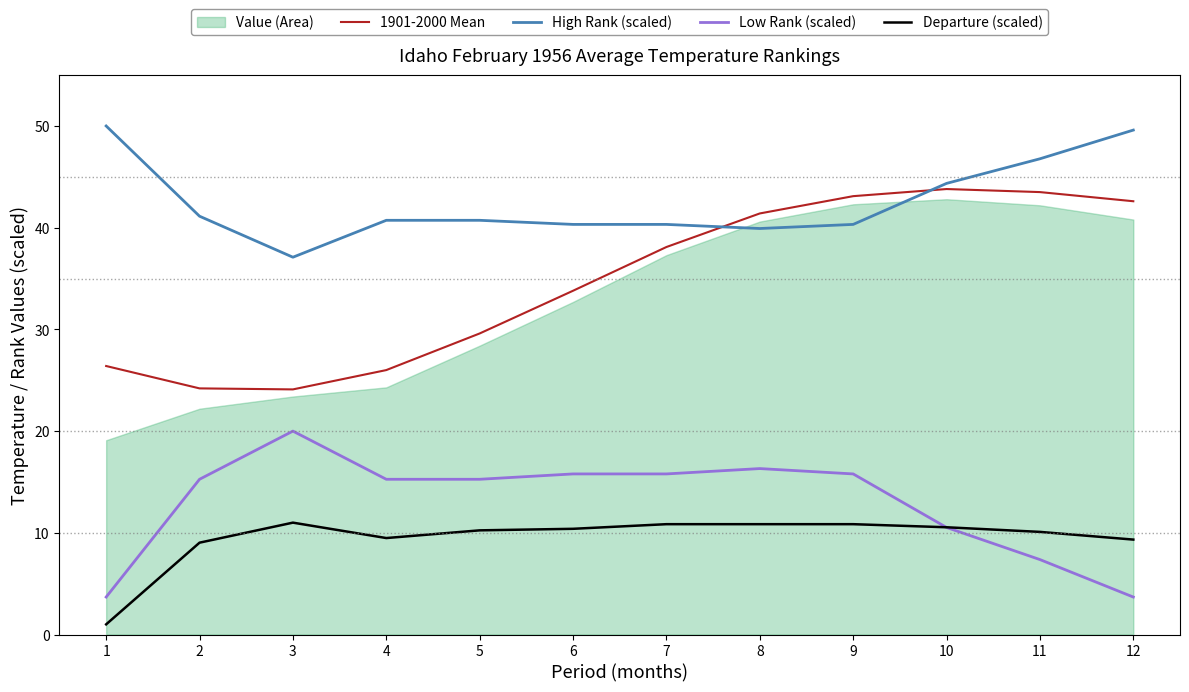

True or false: Low Rank (scaled) and 1901-2000 Mean intersect in this chart.

False